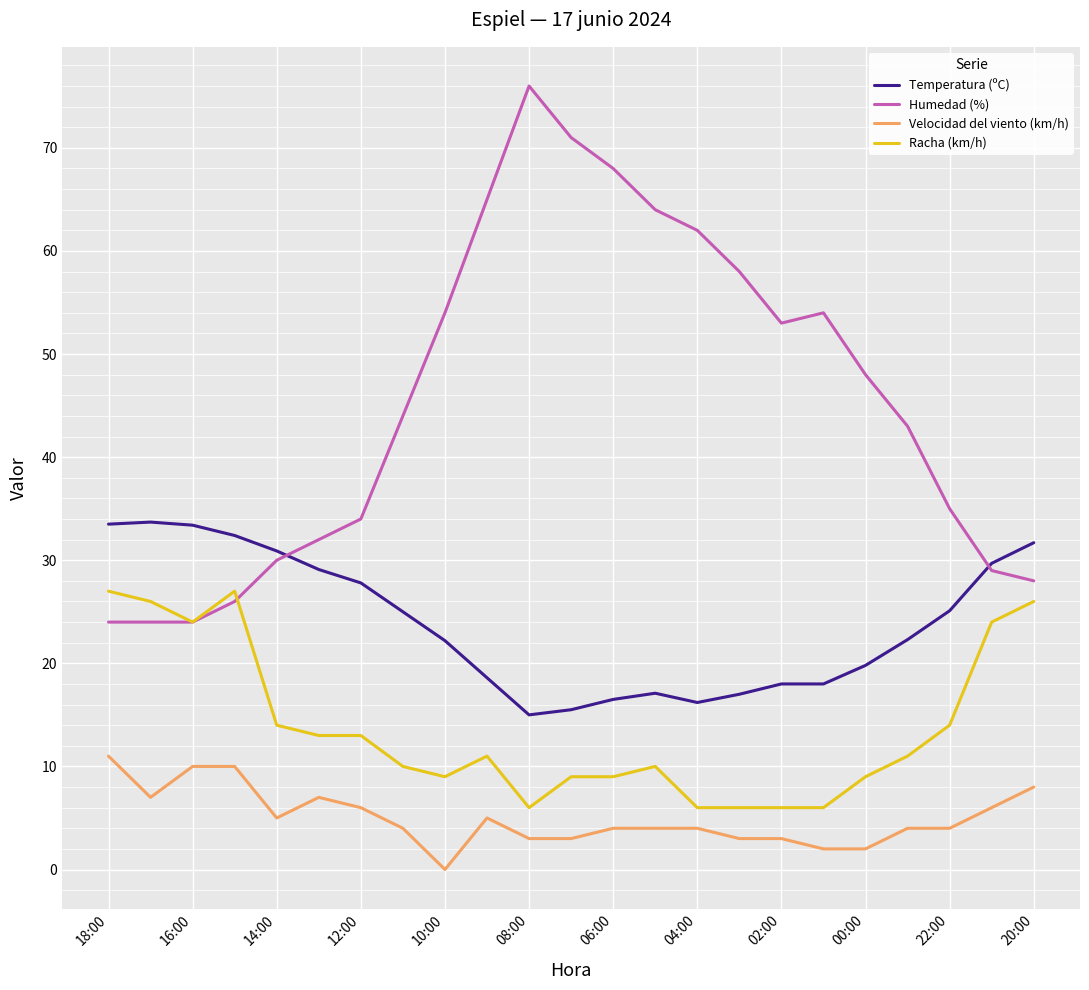

True or false: Racha (km/h) and Temperatura (ºC) intersect in this chart.

False